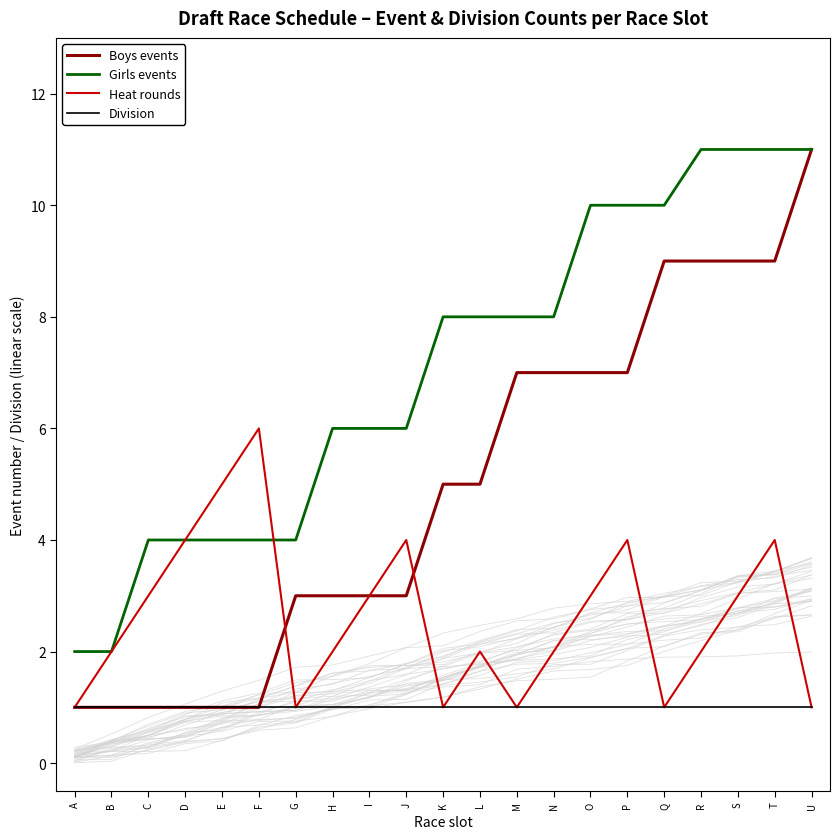

List the series in order of their overall mean, lowest first.

Division, Heat rounds, Boys events, Girls events